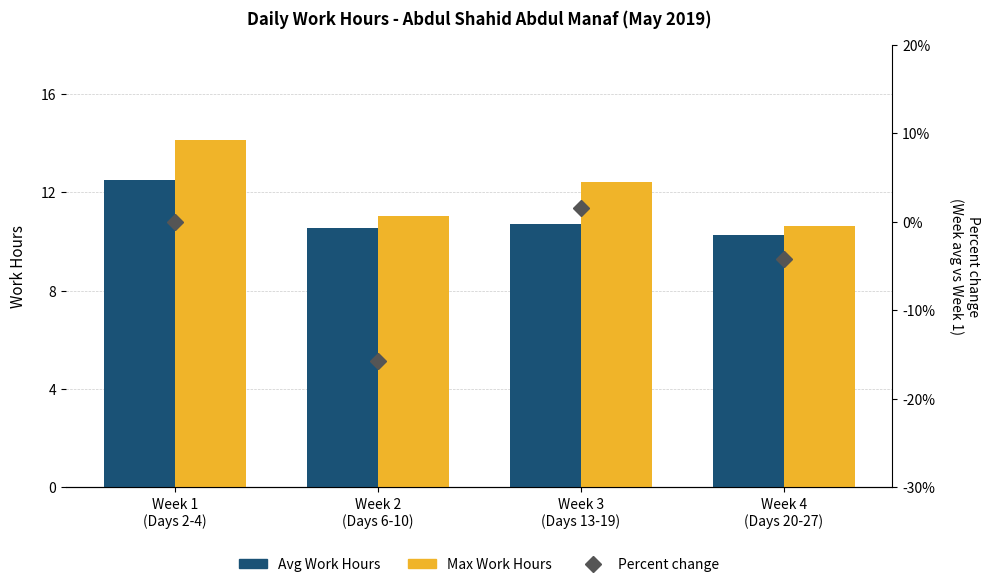

The Max Work Hours series shows 14.2 at Week 1
(Days 2-4). True or false?

True